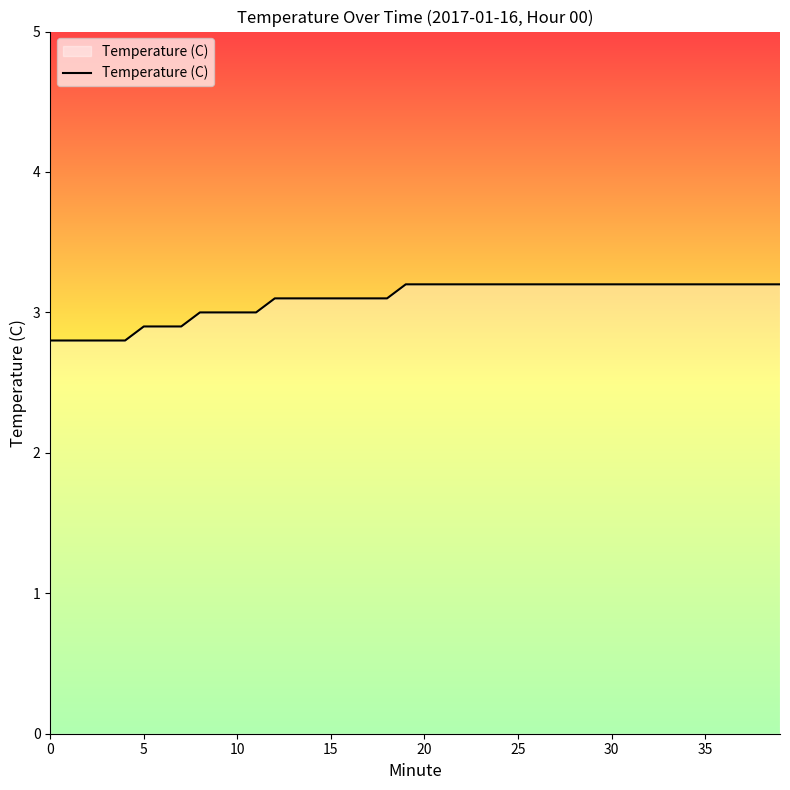

How many lines are shown in the chart?

1